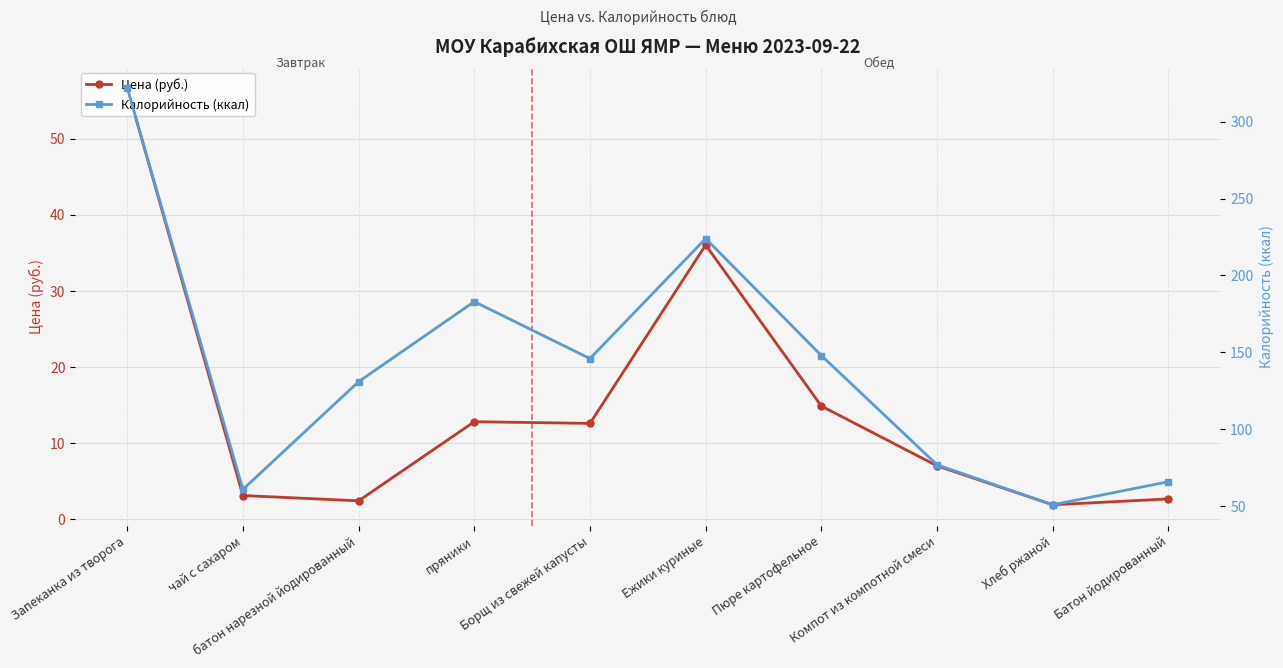

What is the total value across all series at Пюре картофельное?

162.9